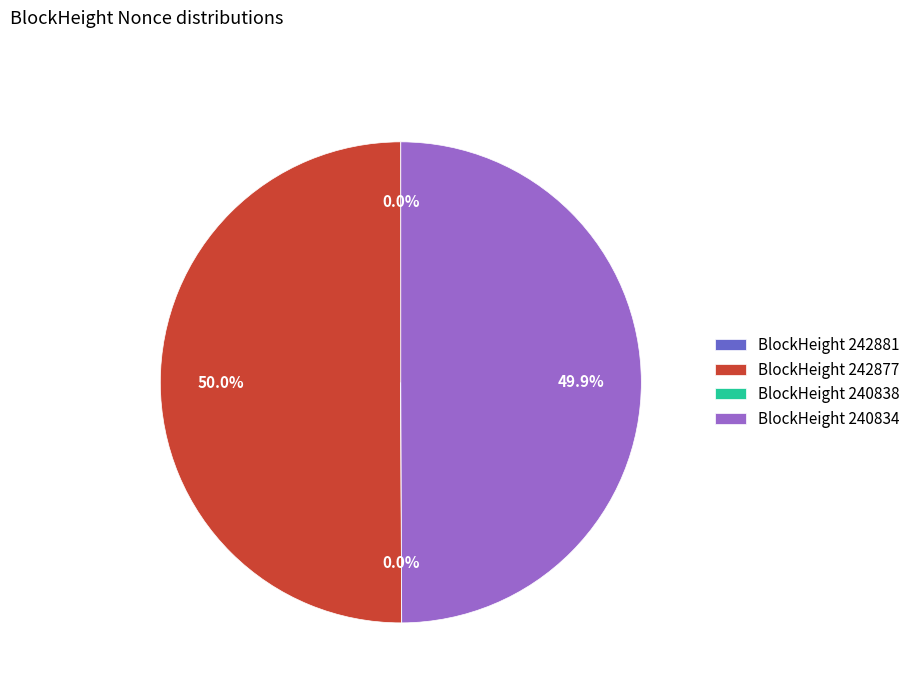

To the nearest percent, what is the average slice percentage?

25%